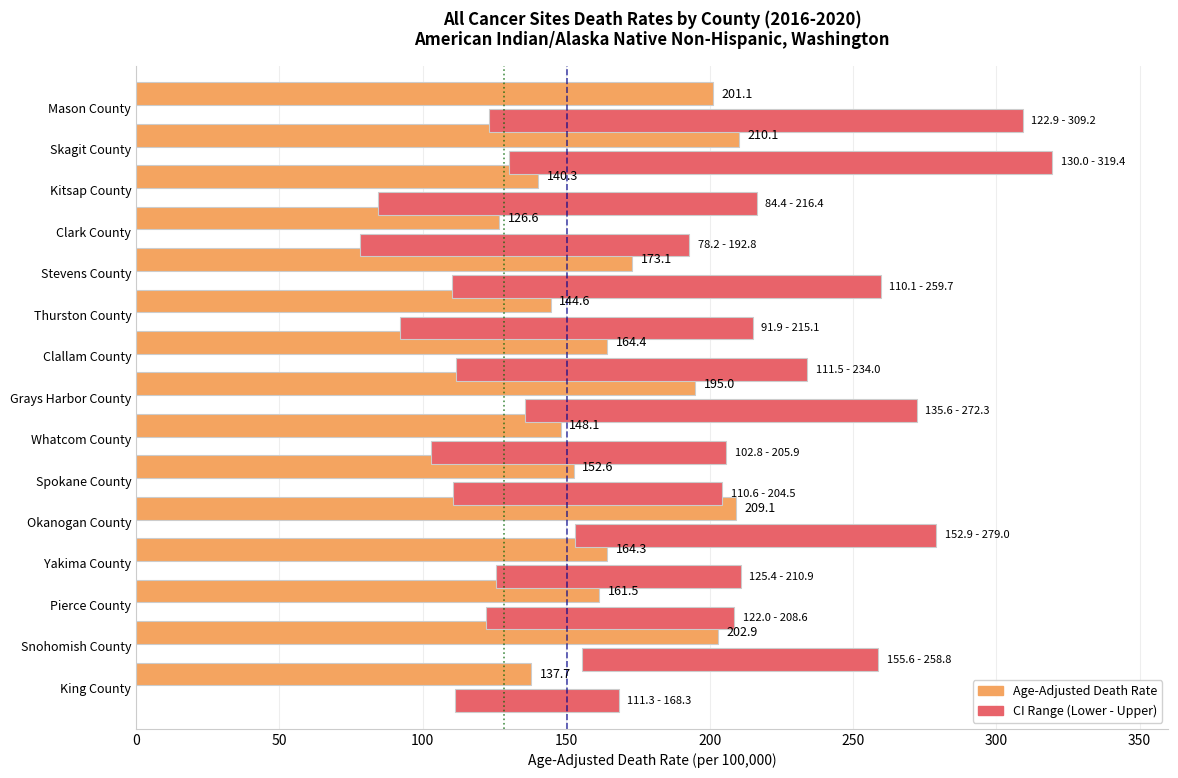

How many data points in US Average (128.2) are less than 1?

1